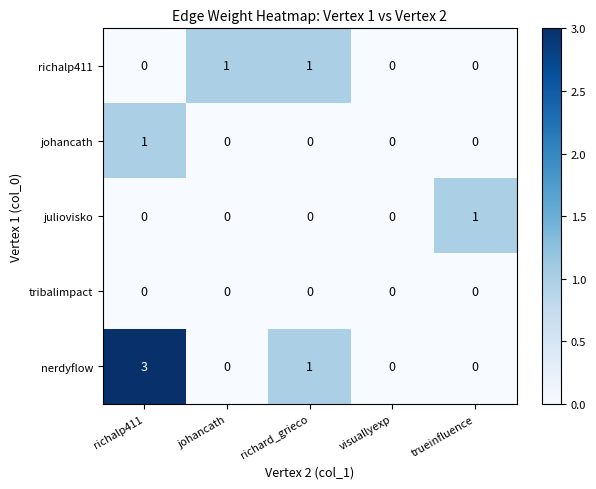

At how many categories does at least one series exceed 2?

1